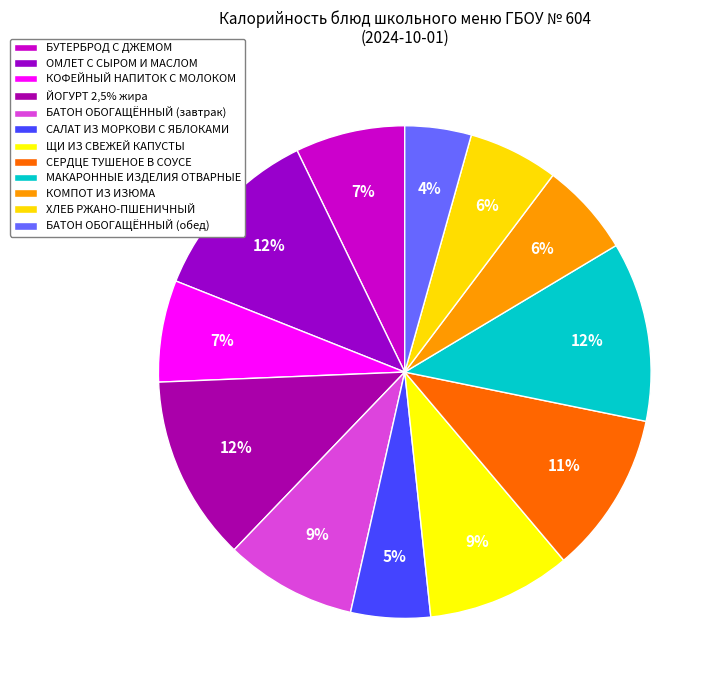

Which has a higher value, БАТОН ОБОГАЩЁННЫЙ (обед) or САЛАТ ИЗ МОРКОВИ С ЯБЛОКАМИ?

САЛАТ ИЗ МОРКОВИ С ЯБЛОКАМИ